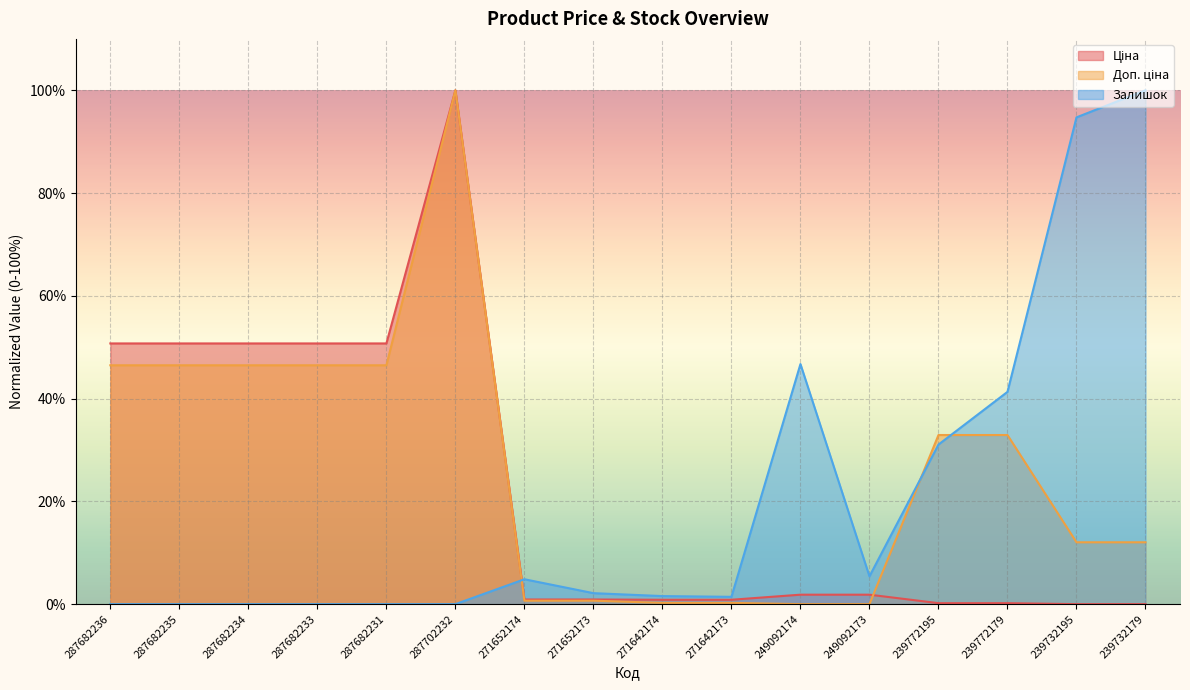

Reading left to right, transcribe all the data shown in this chart.

Ціна: 50.7	50.7	50.7	50.7	50.7	100.0	0.9	0.9	0.9	0.9	1.8	1.8	0.2	0.2	0.0	0.0
Доп. ціна: 46.5	46.5	46.5	46.5	46.5	100.0	0.7	0.7	0.2	0.2	0.0	0.0	32.9	32.9	12.0	12.0
Залишок: 0.0	0.0	0.0	0.0	0.0	0.0	4.8	2.1	1.6	1.4	46.7	5.4	31.1	41.3	94.7	100.0